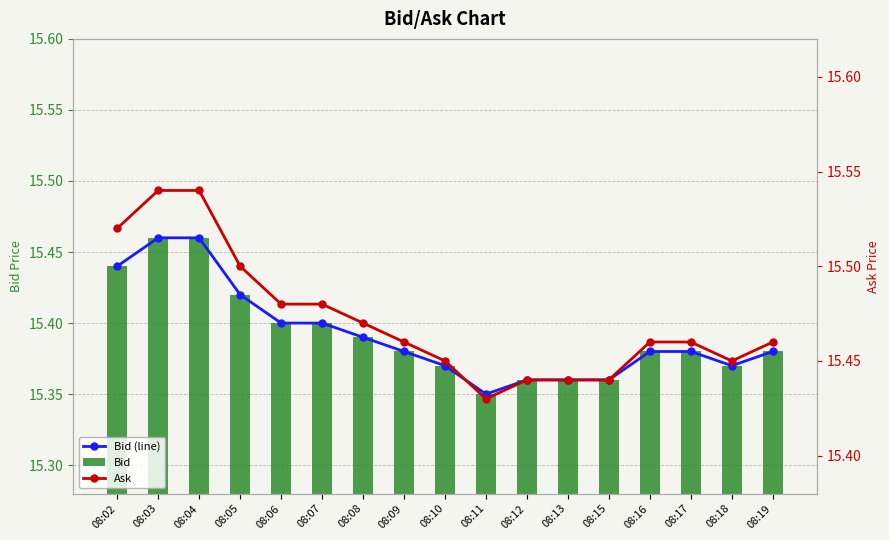

What is the value of the Bid bar at the 12th from the left?

15.4